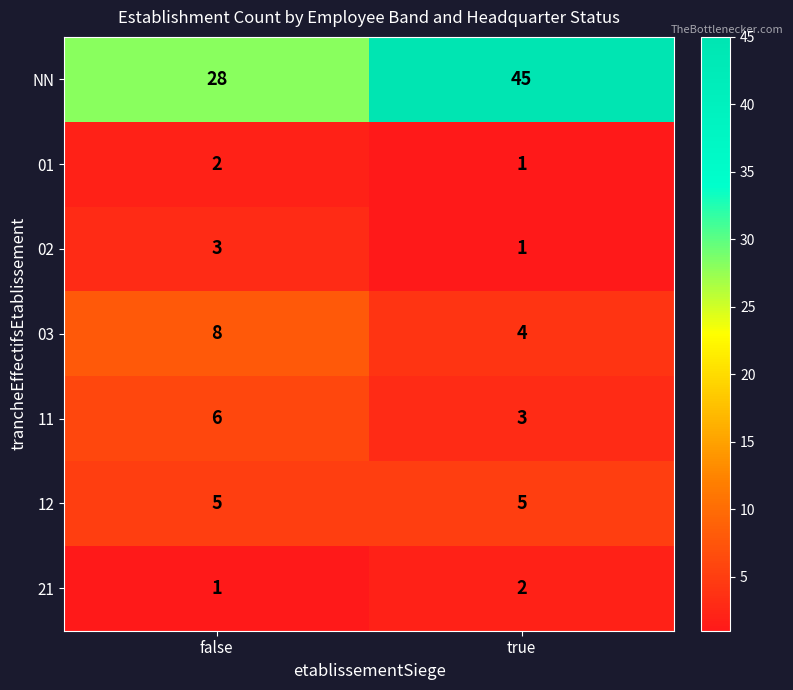

Count the number of categories in the chart.

2